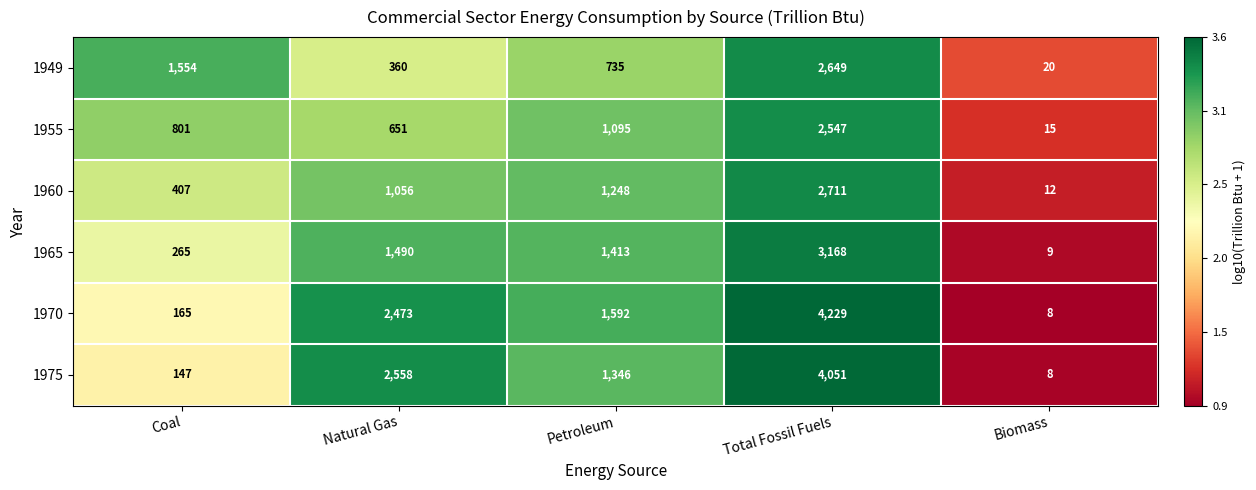

Which series has the largest range (max minus min)?

1970